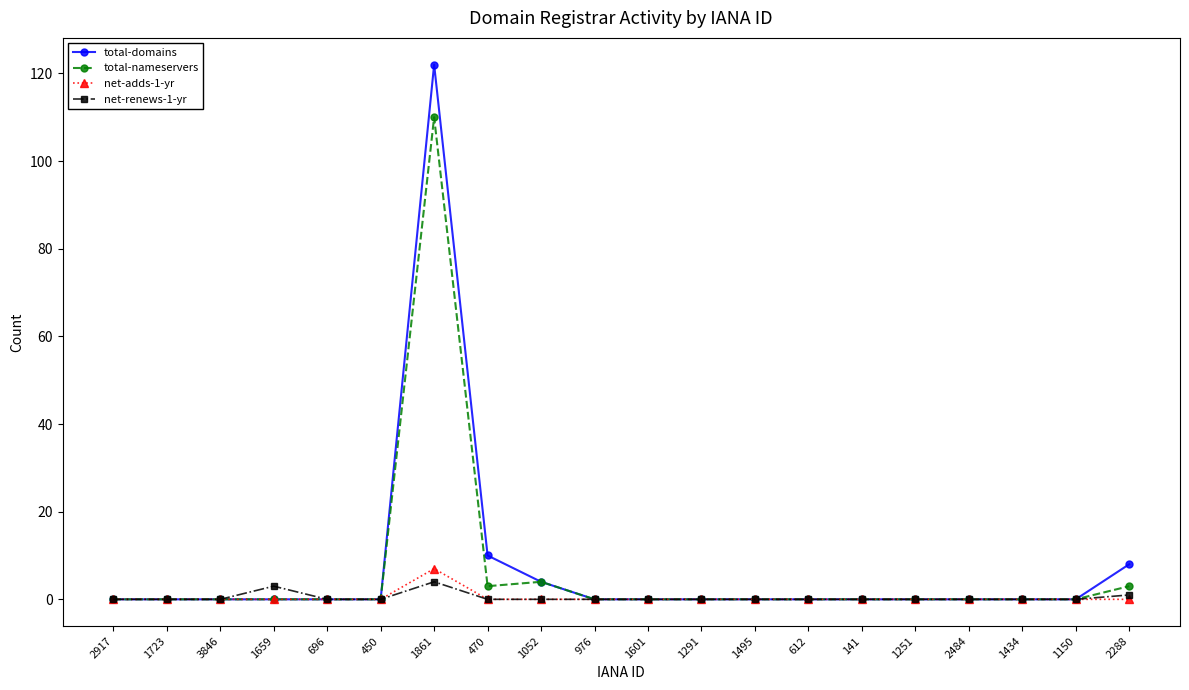

True or false: total-nameservers has more than 0 points higher than both neighbors.

True